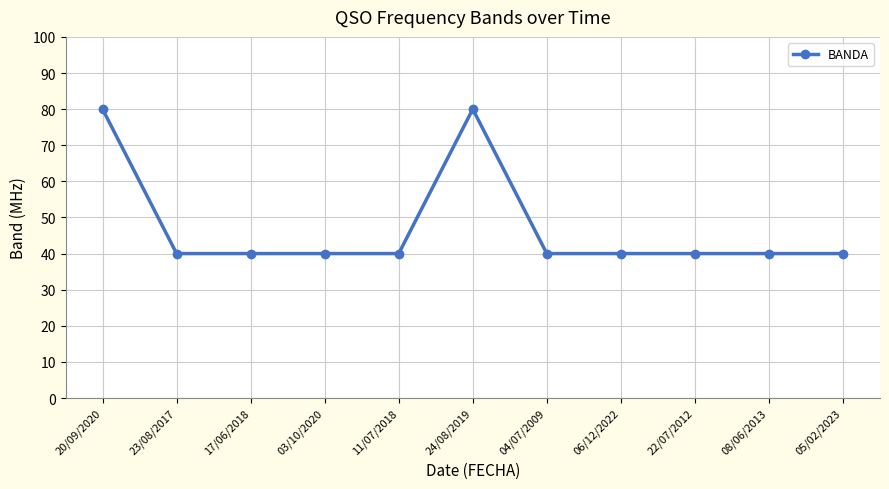

Is it true that the value at 04/07/2009 is 40?

True